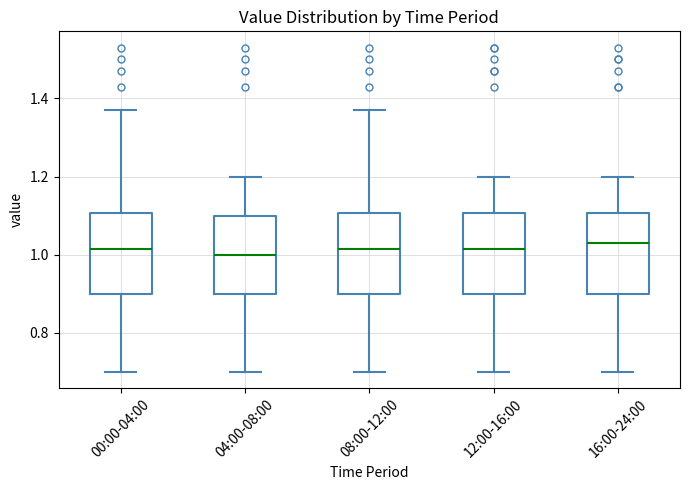

Reading left to right, read every box against the y-axis: the position of its median line, the range the box covers, and the ends of its whiskers. The values are not printed on the chart, so give them approximately, as read against the axis.

00:00-04:00: median 1.02, box 0.90 to 1.10, whiskers 0.70 to 1.38
04:00-08:00: median 1.00, box 0.90 to 1.10, whiskers 0.70 to 1.20
08:00-12:00: median 1.02, box 0.90 to 1.10, whiskers 0.70 to 1.38
12:00-16:00: median 1.02, box 0.90 to 1.10, whiskers 0.70 to 1.20
16:00-24:00: median 1.04, box 0.90 to 1.10, whiskers 0.70 to 1.20